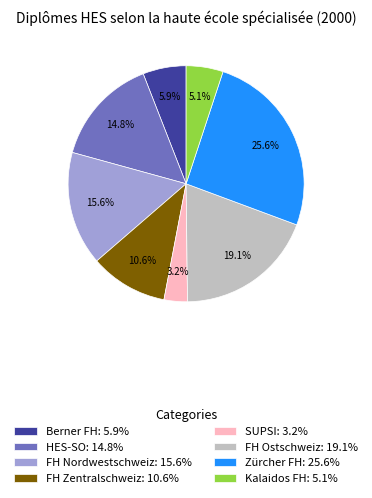

To the nearest percent, what is the difference between the largest and smallest slice percentages?

22%